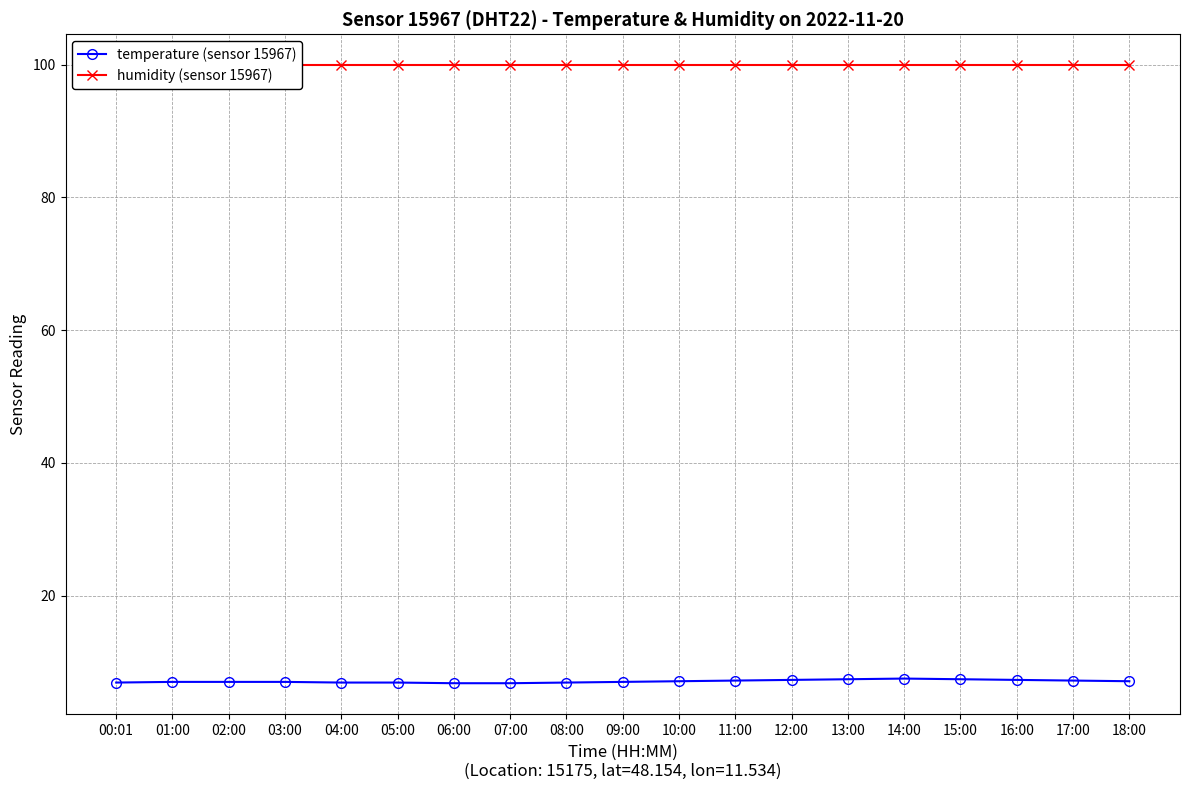

At which category does the chart reach its peak across all series?

00:01